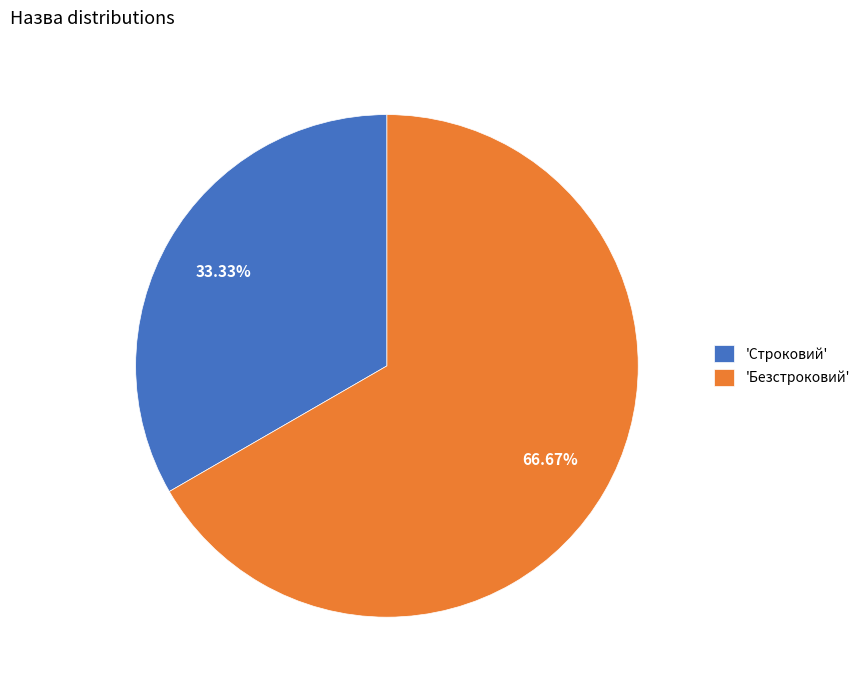

How many segments does this pie chart have?

2